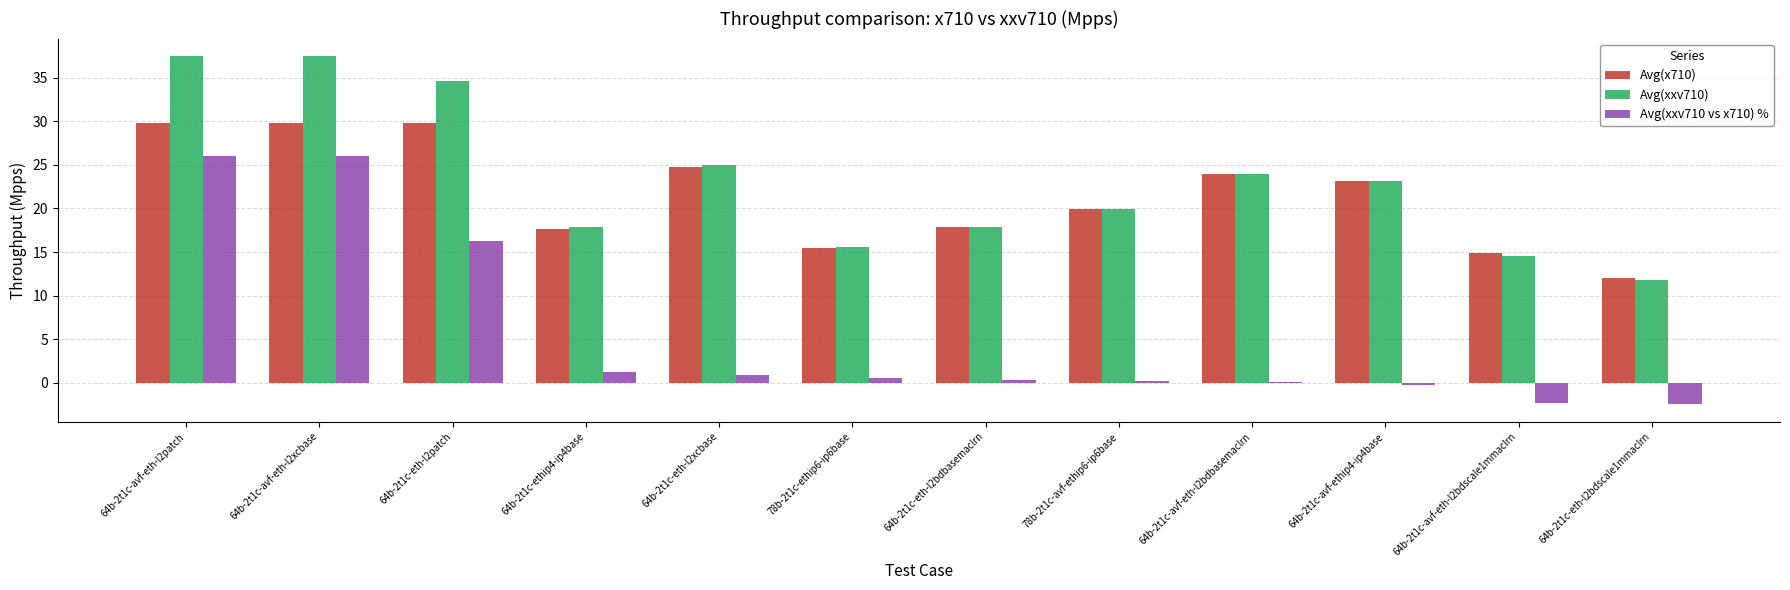

What are all the series names shown in the legend?

Avg(x710), Avg(xxv710), Avg(xxv710 vs x710) %